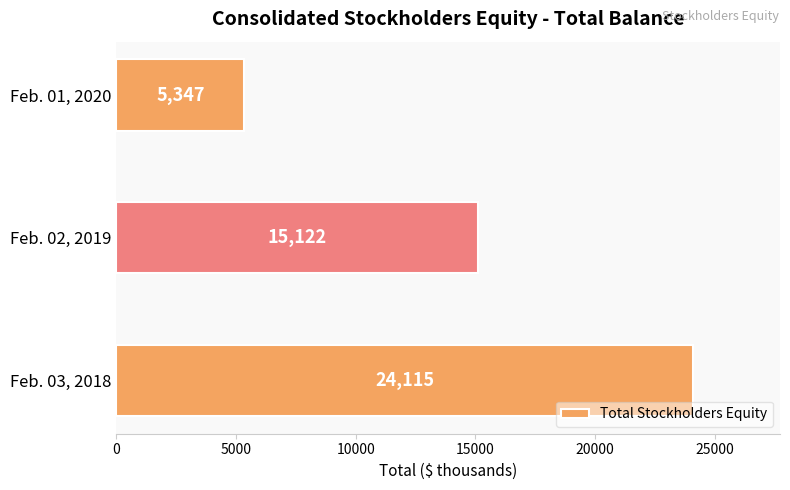

True or false: the data shows 10923 at Feb. 03, 2018.

False